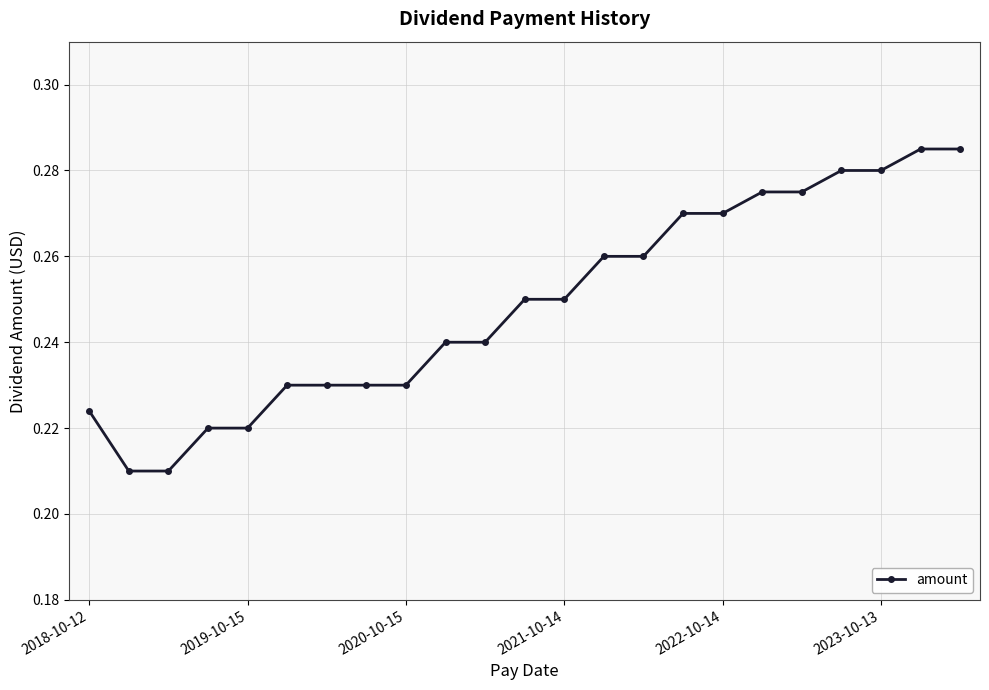

What is the sum of all values?

5.7